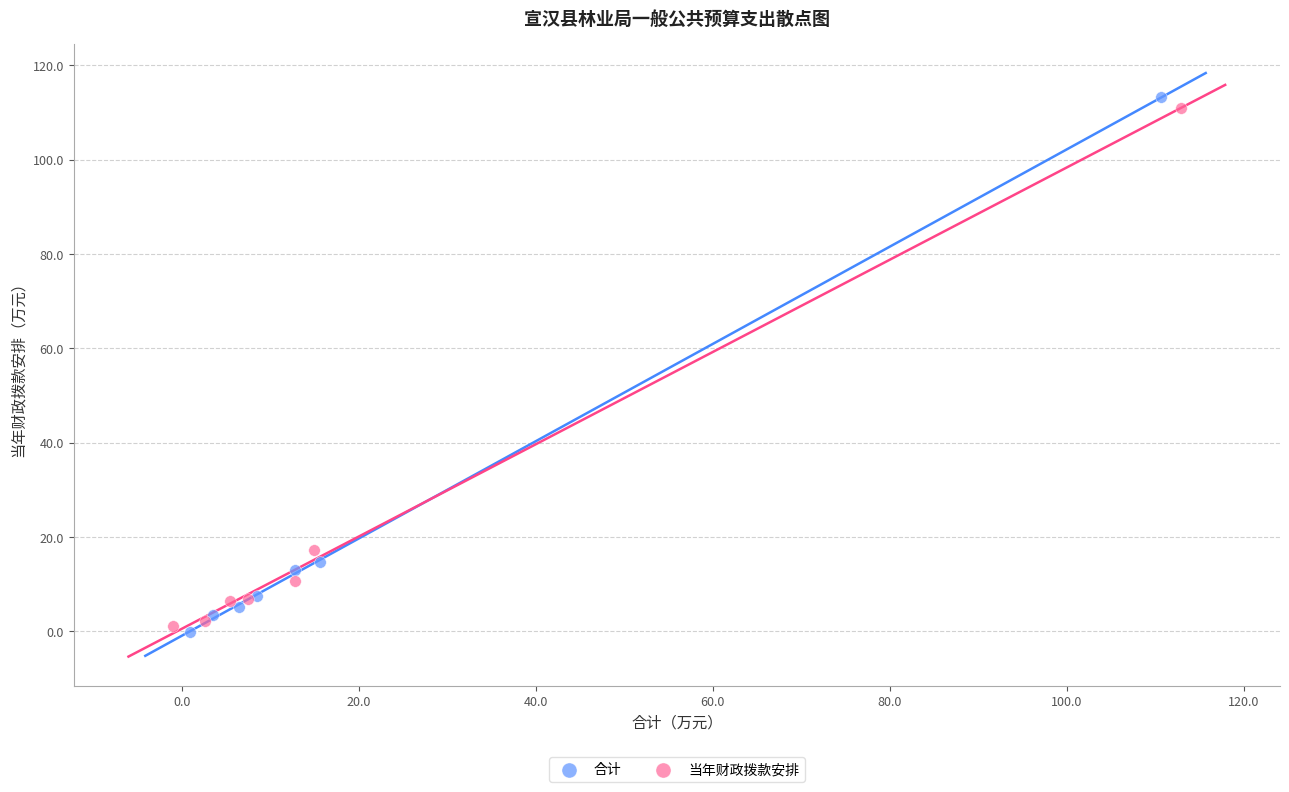

Which series contains the highest Y value?

合计